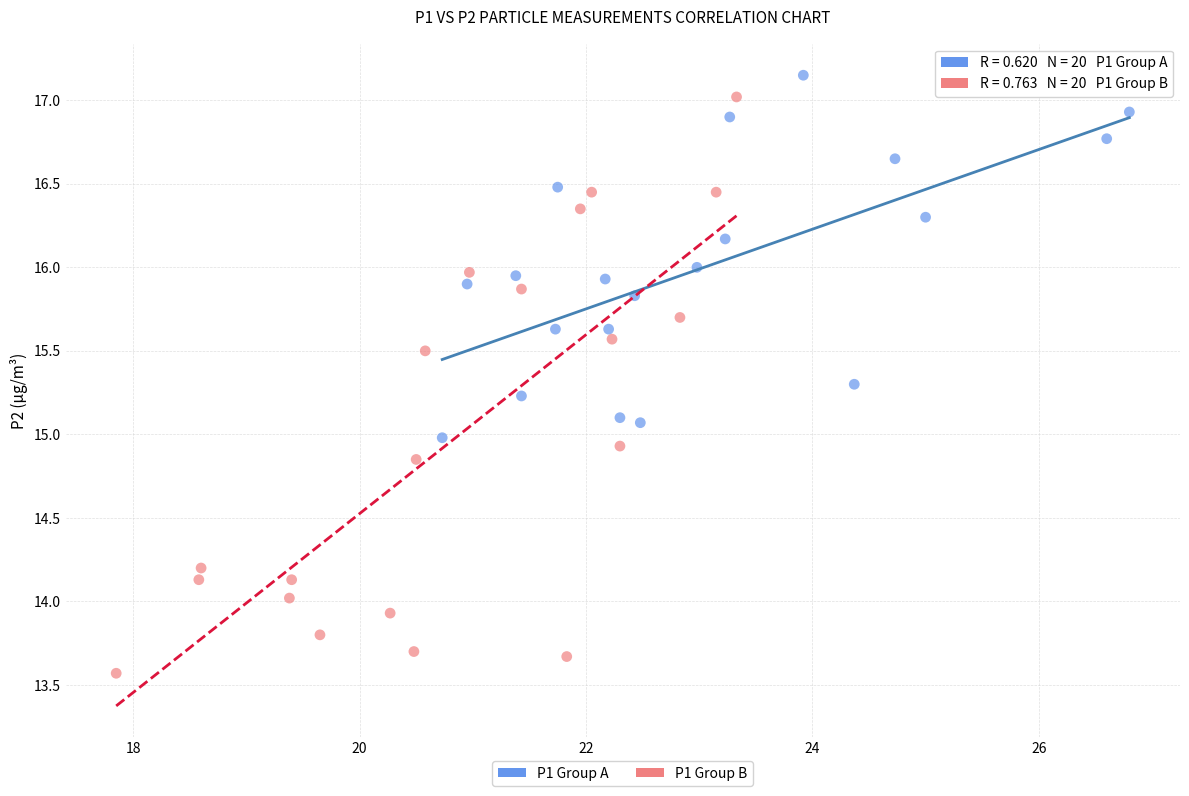

Which series has the largest Y range (max minus min)?

P1 Group B